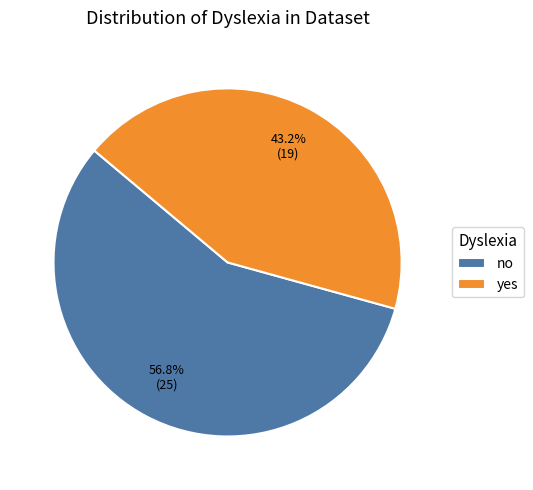

Which category has the biggest portion of the pie?

no